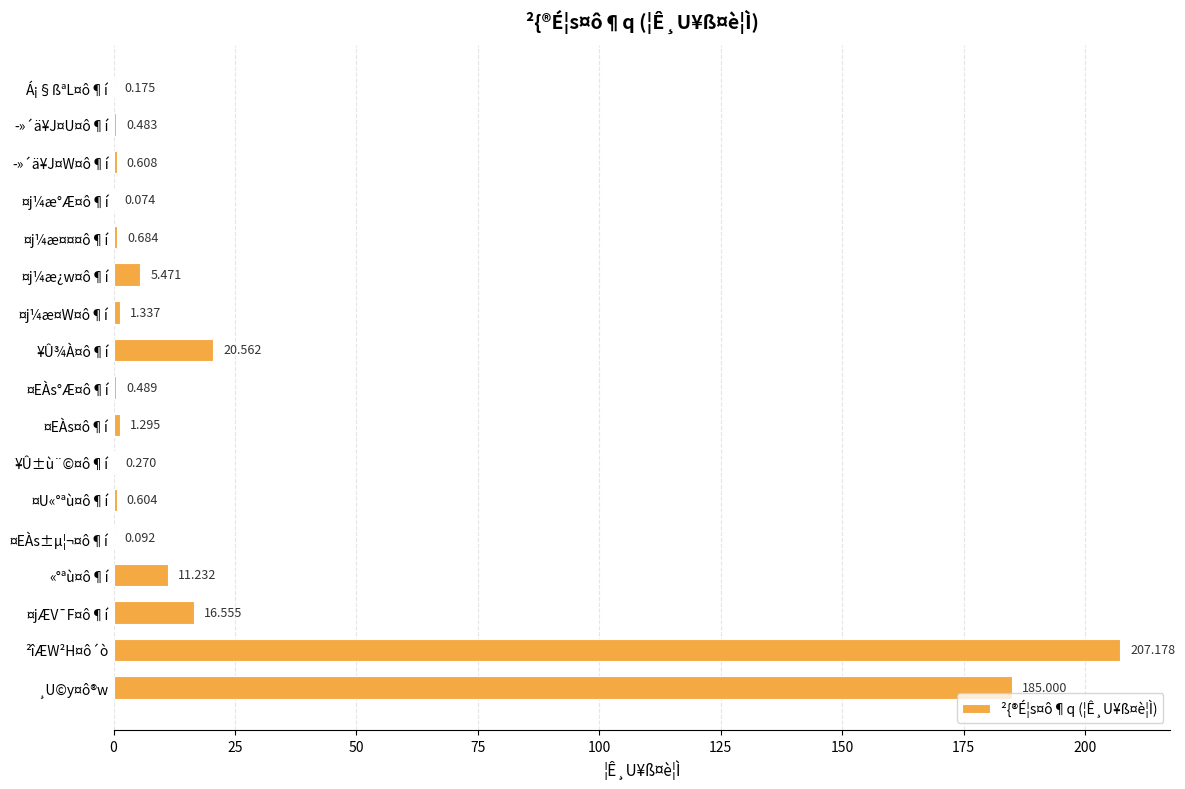

At which label is the value closest to 103?

¸U©y¤ô®w